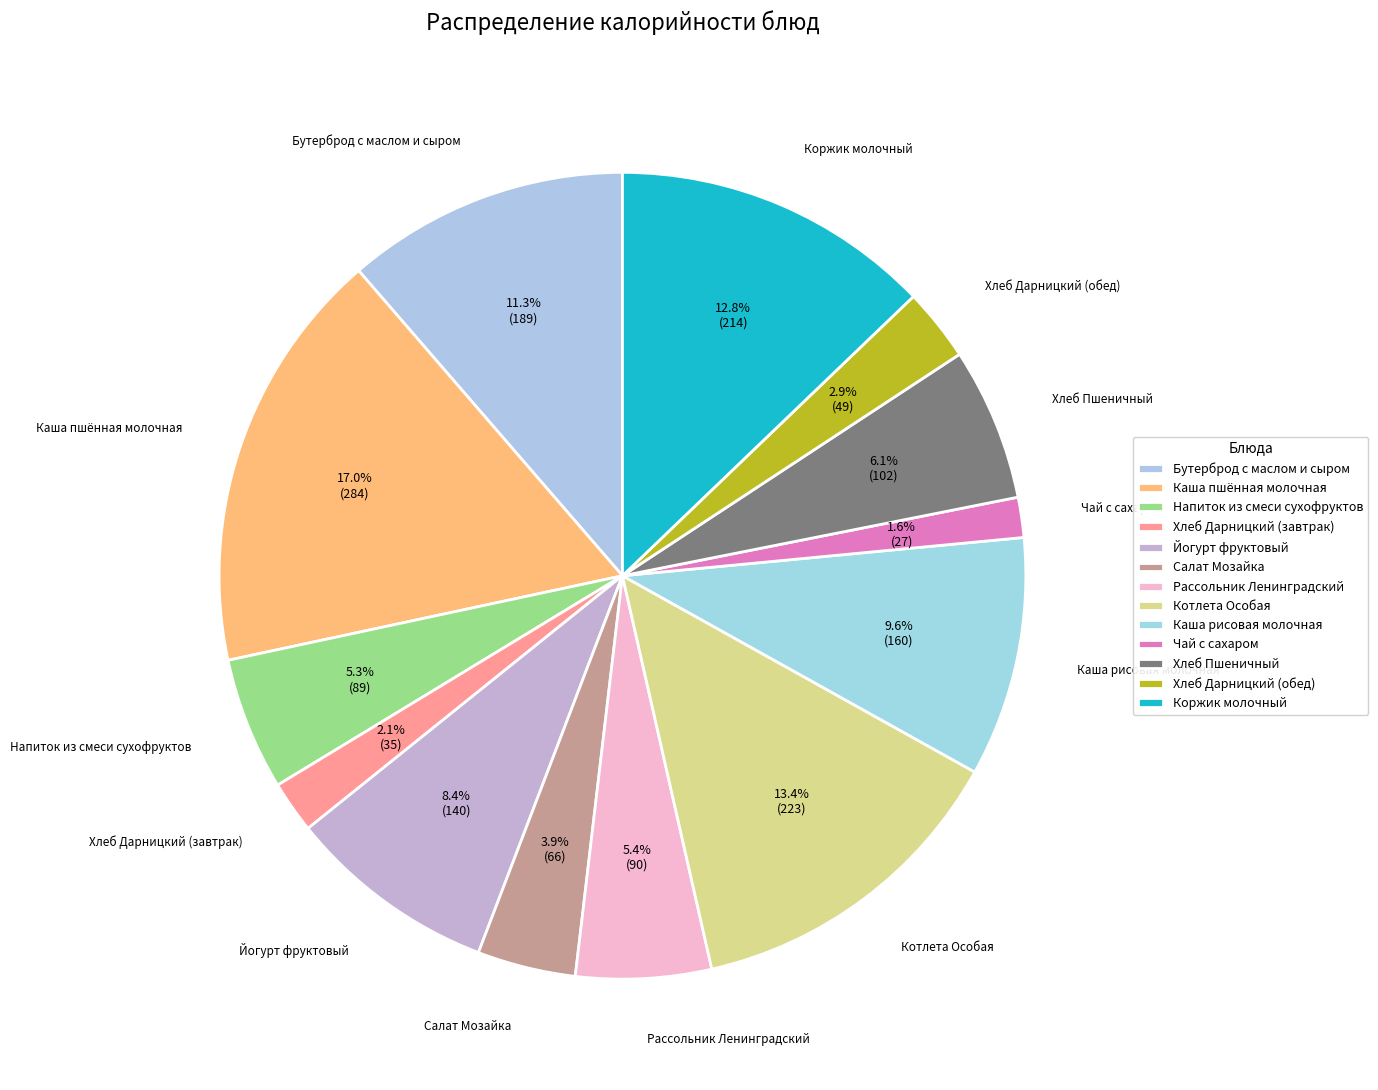

Is there a majority slice in this chart?

No